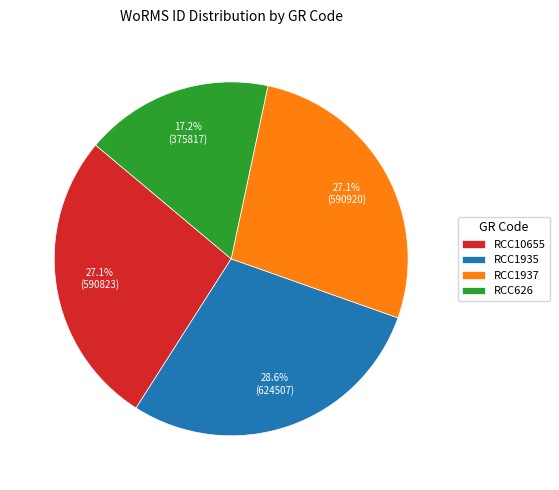

Is the sum of RCC1935 and RCC626 greater than half?

No